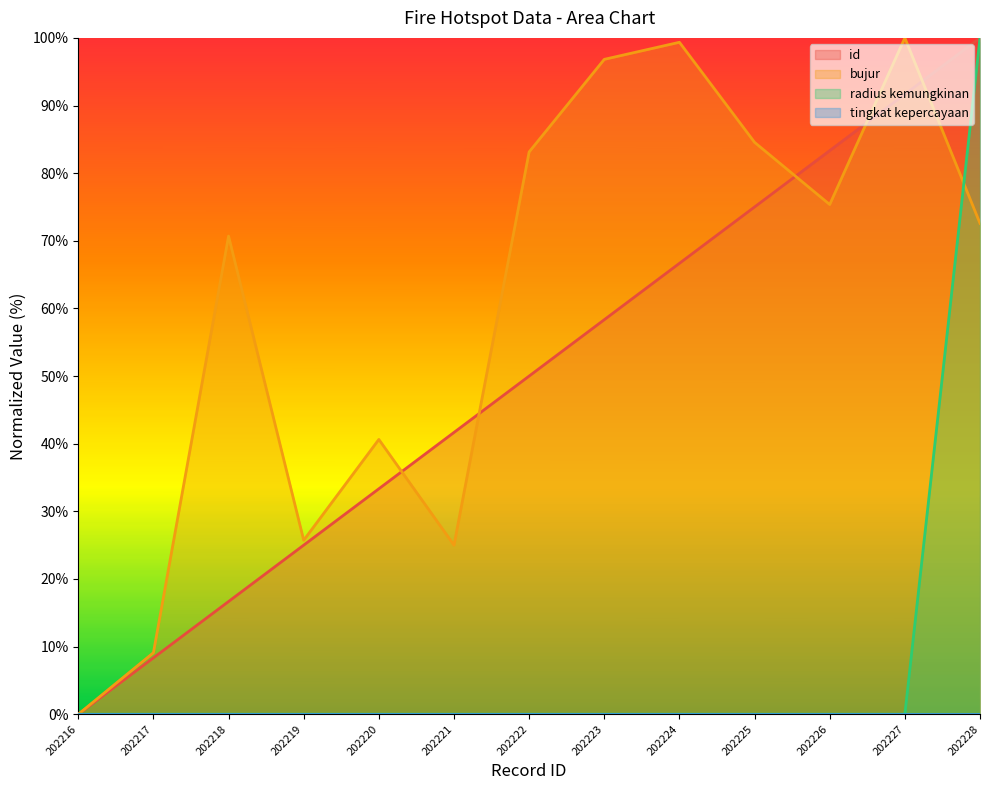

What is the value of the bujur point at the 13th from the left?

72.6